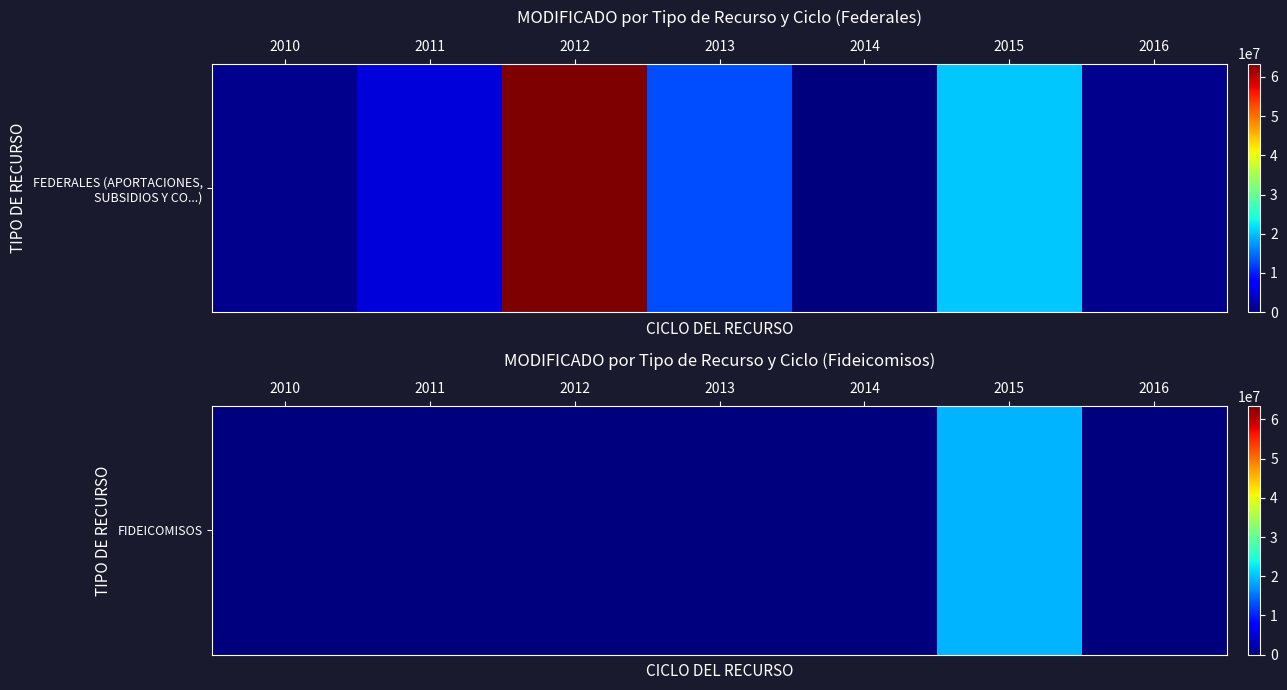

Rank the categories by value from lowest to highest.

2010, 2011, 2012, 2013, 2014, 2016, 2015